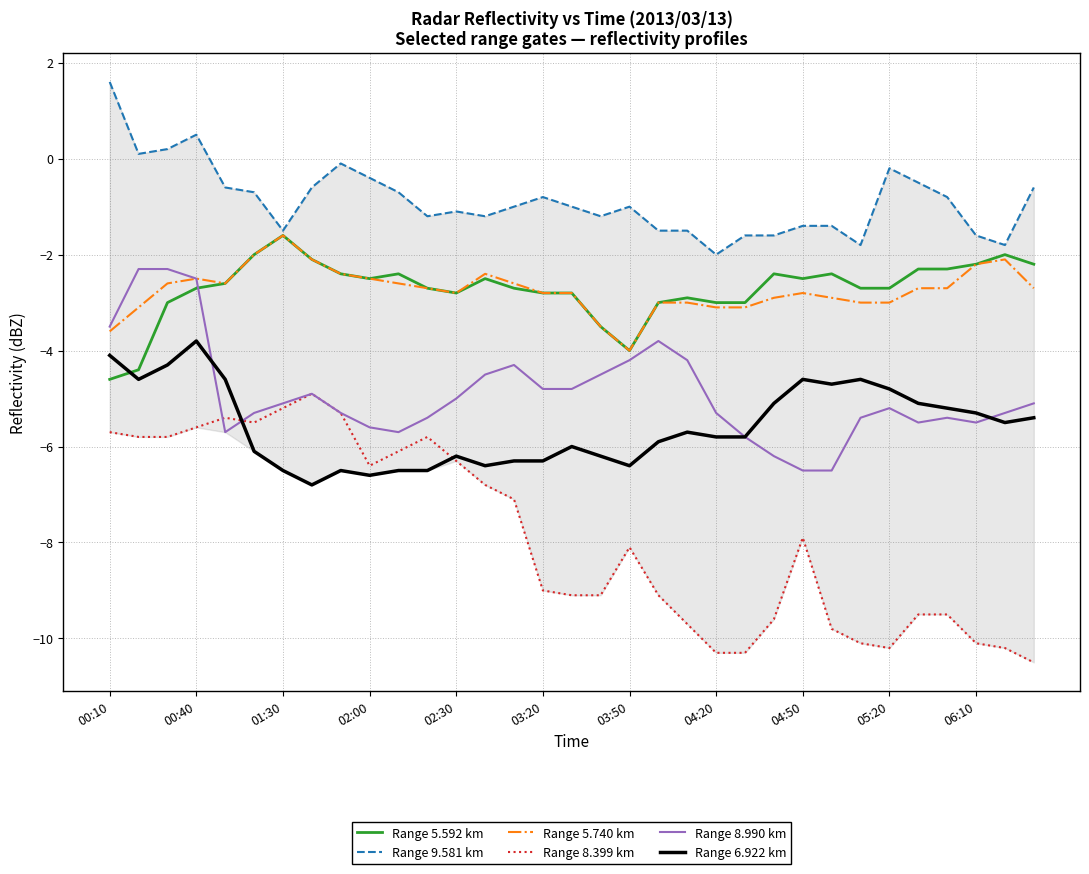

At which label does Range 5.740 km reach its minimum?

03:50